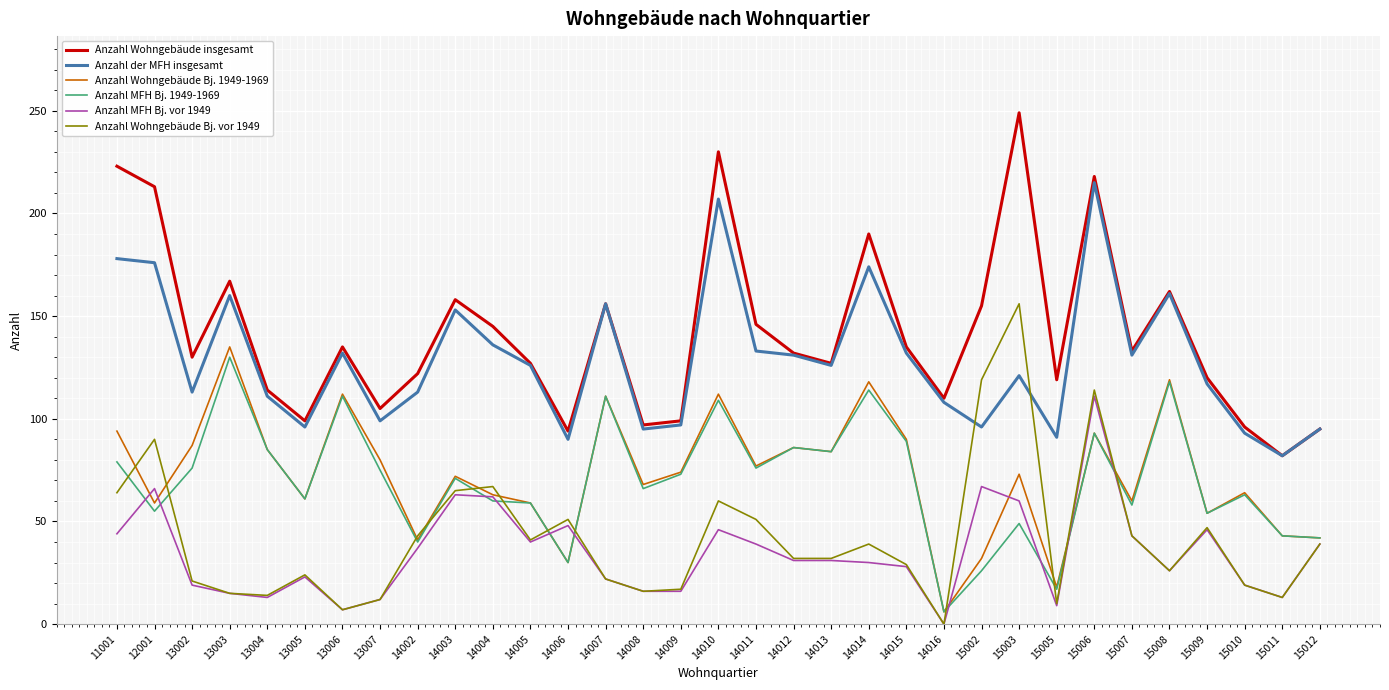

True or false: Anzahl Wohngebäude Bj. 1949-1969 has a value of 19 at 15007.

False